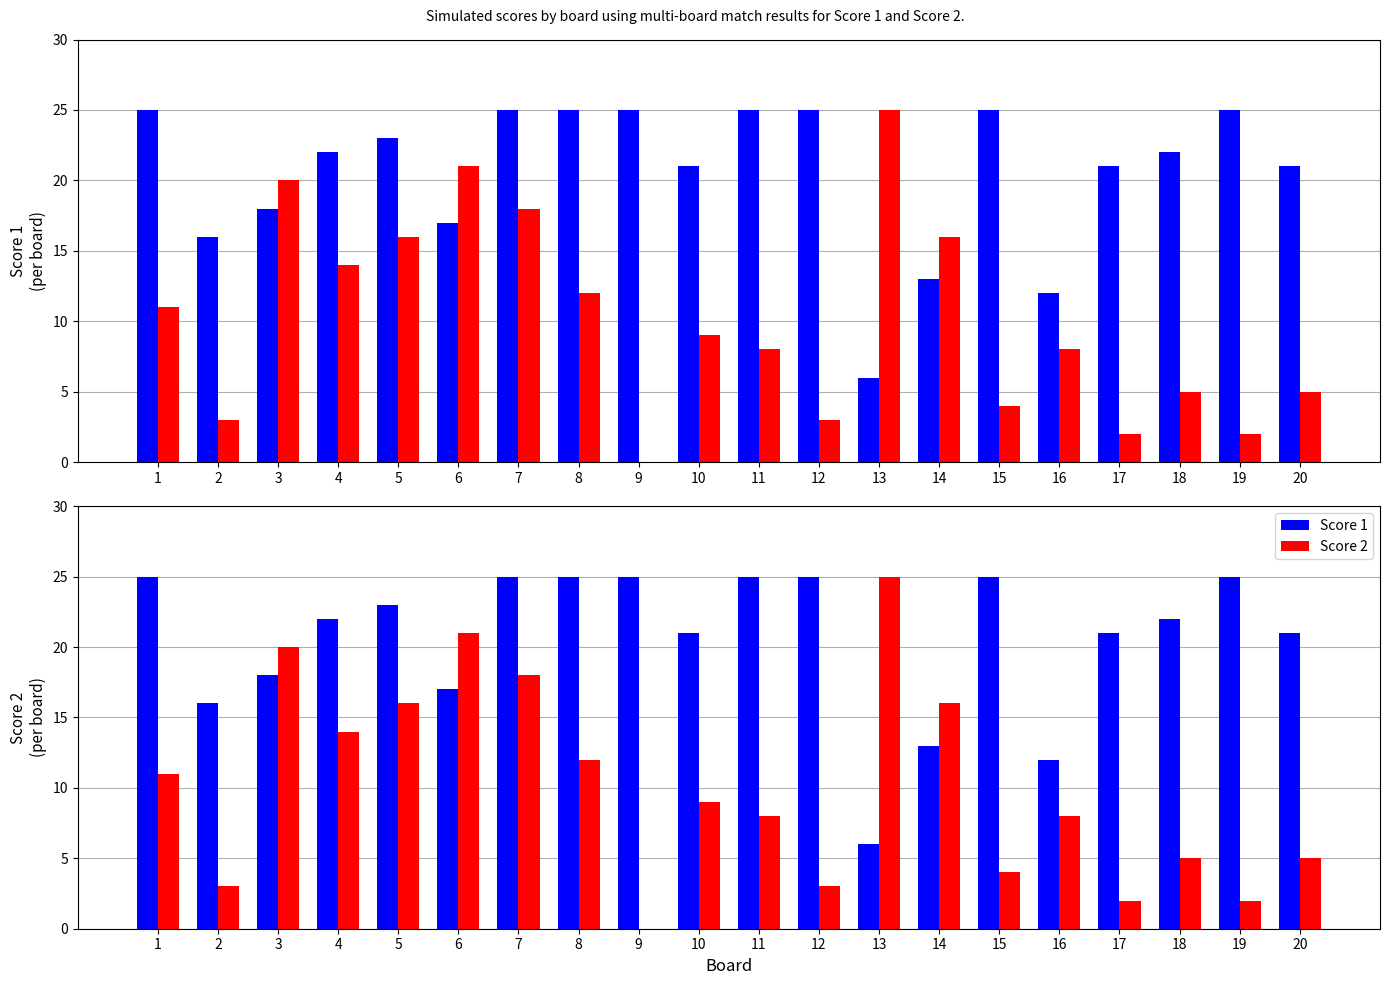

At which label does Score 1 reach its peak?

1